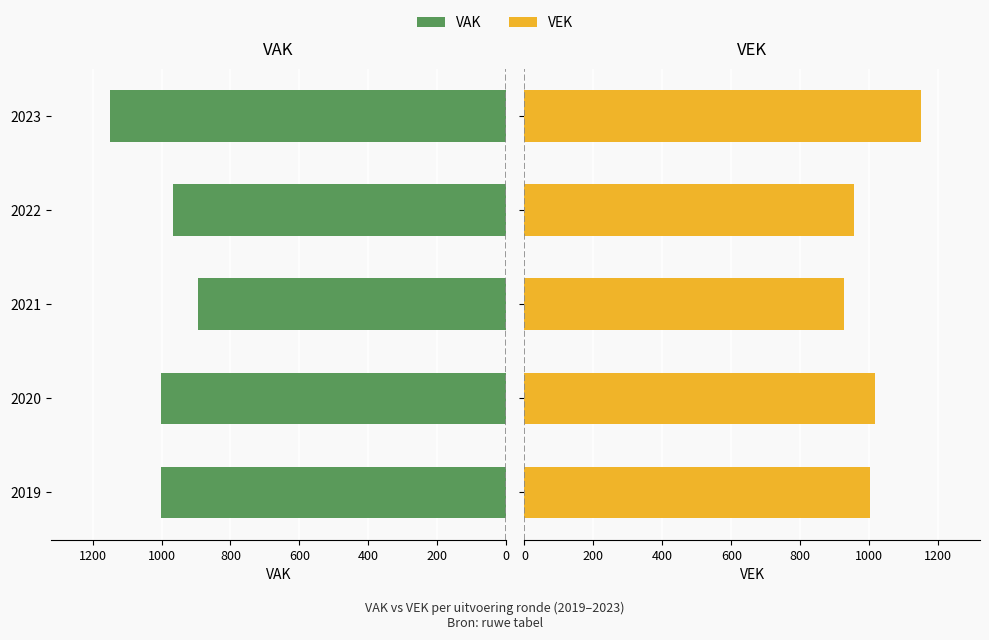

What is the minimum value for VEK?

927